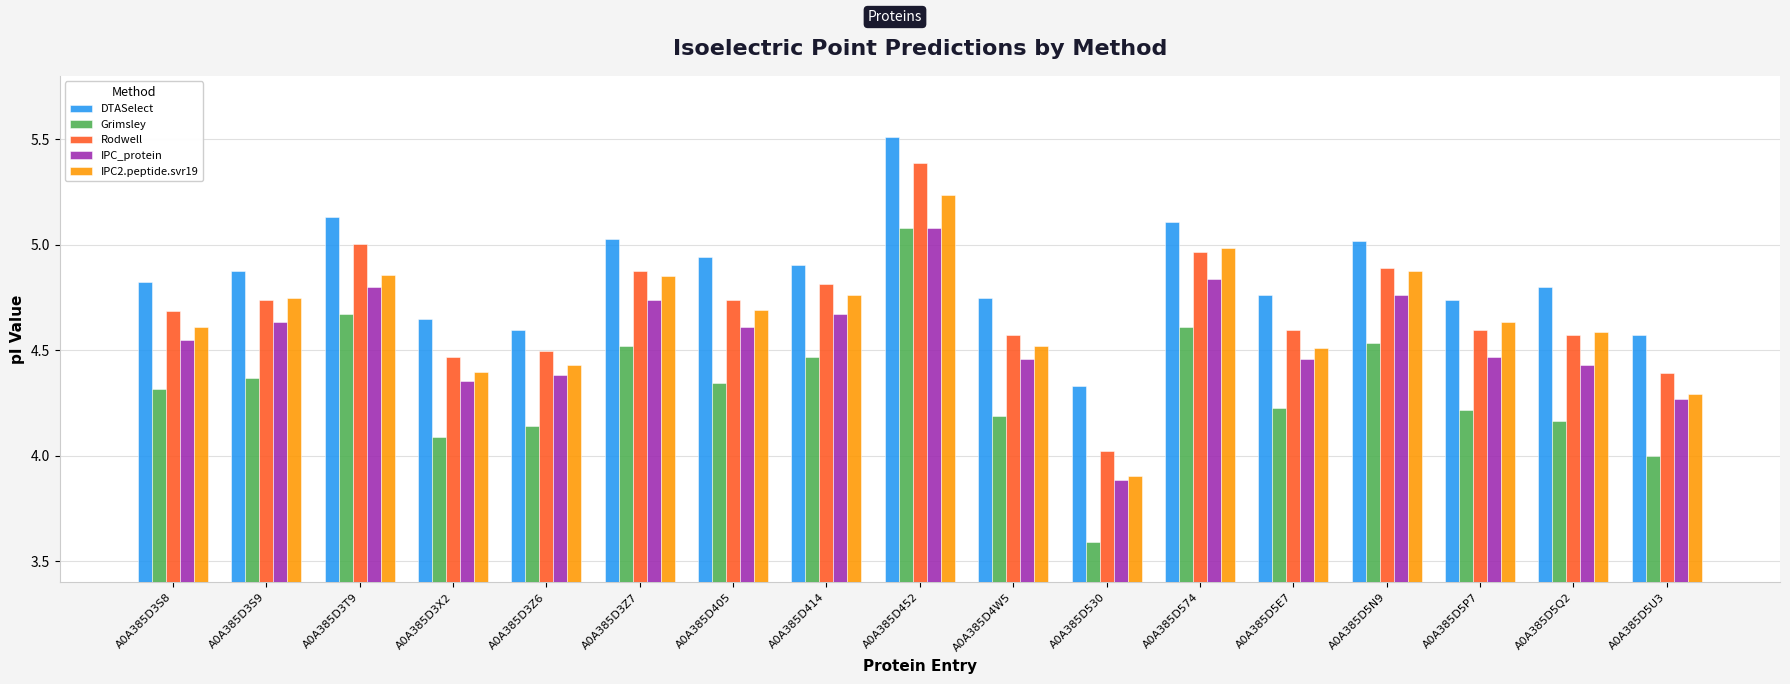

Which series has the largest total across all categories?

DTASelect